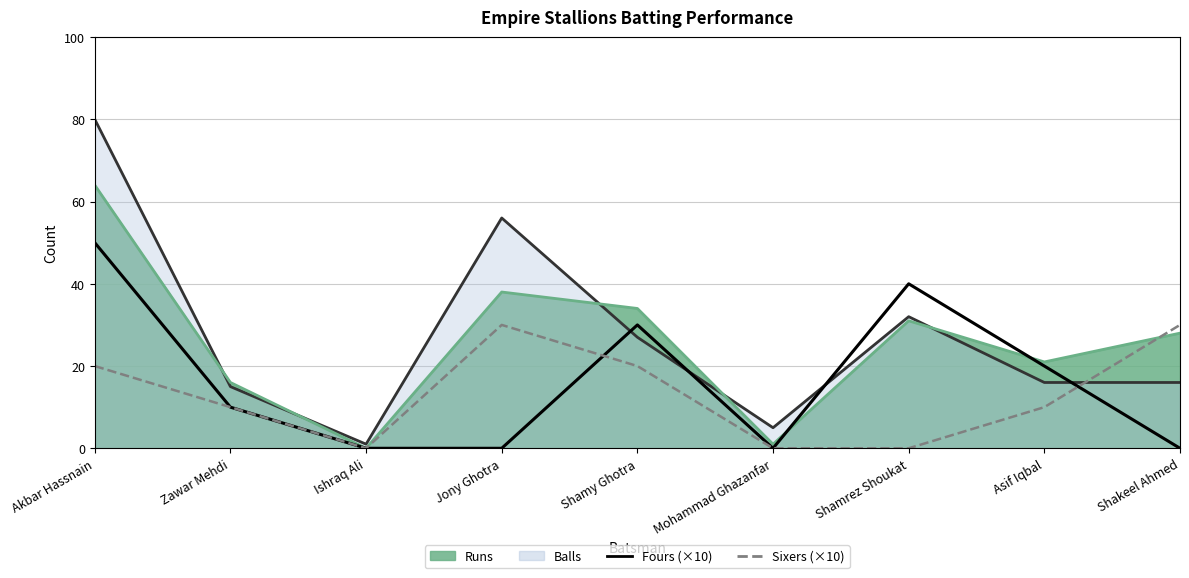

How many categories are shown in the chart?

9